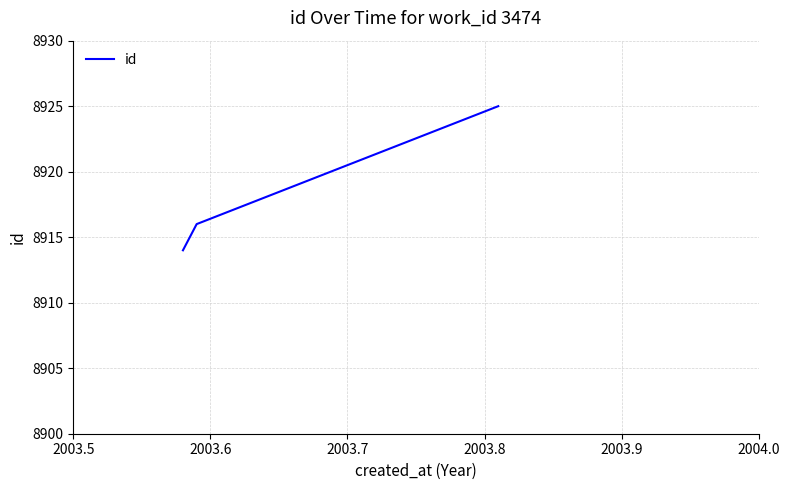

What is the difference between the maximum and minimum values?

11